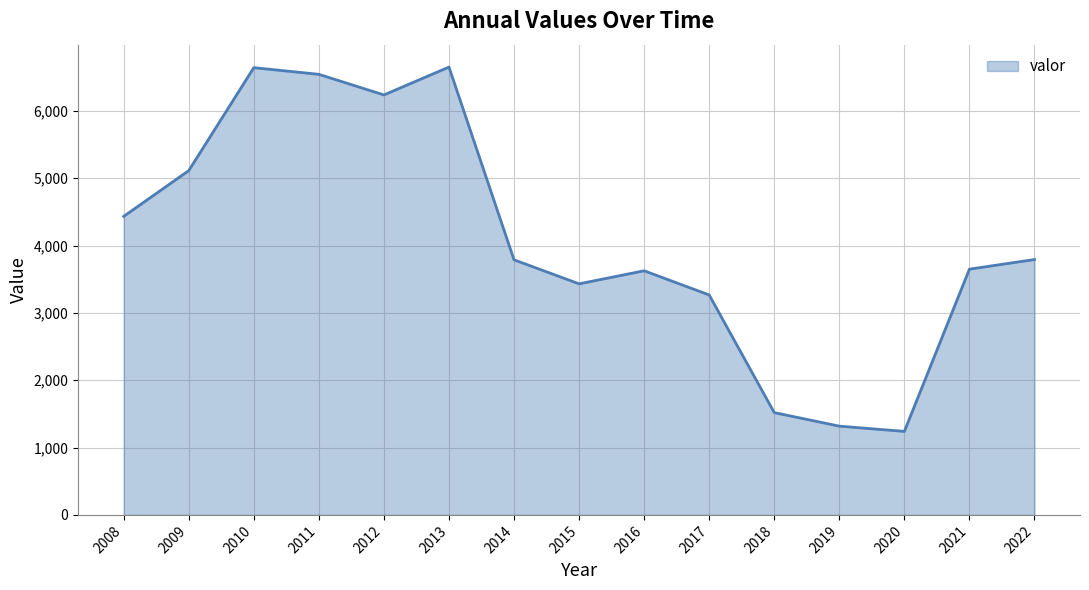

How many lines are shown in the chart?

1